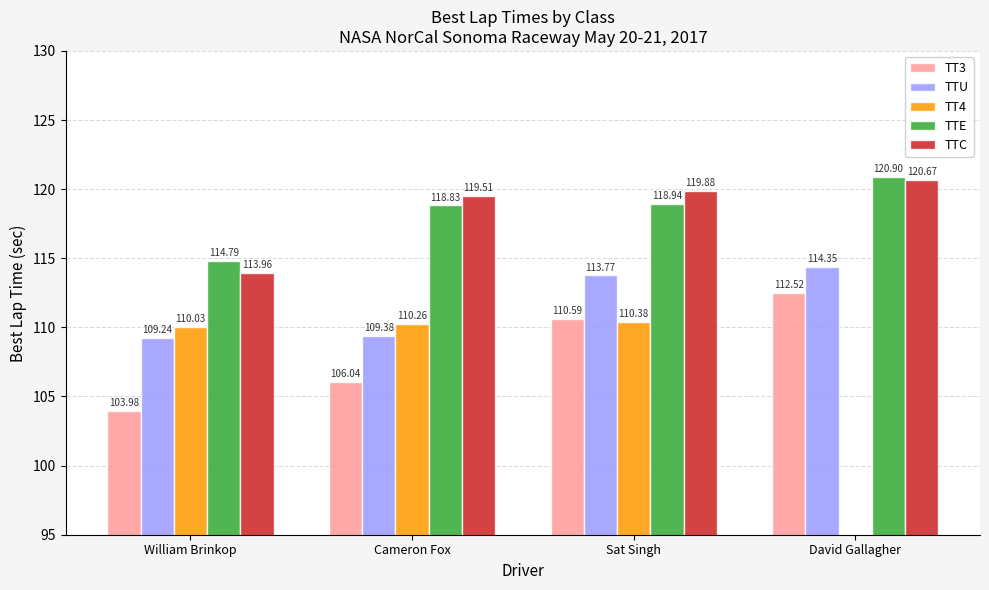

Is the value of TTE at Sat Singh greater than the value of TT4 at Sat Singh?

Yes